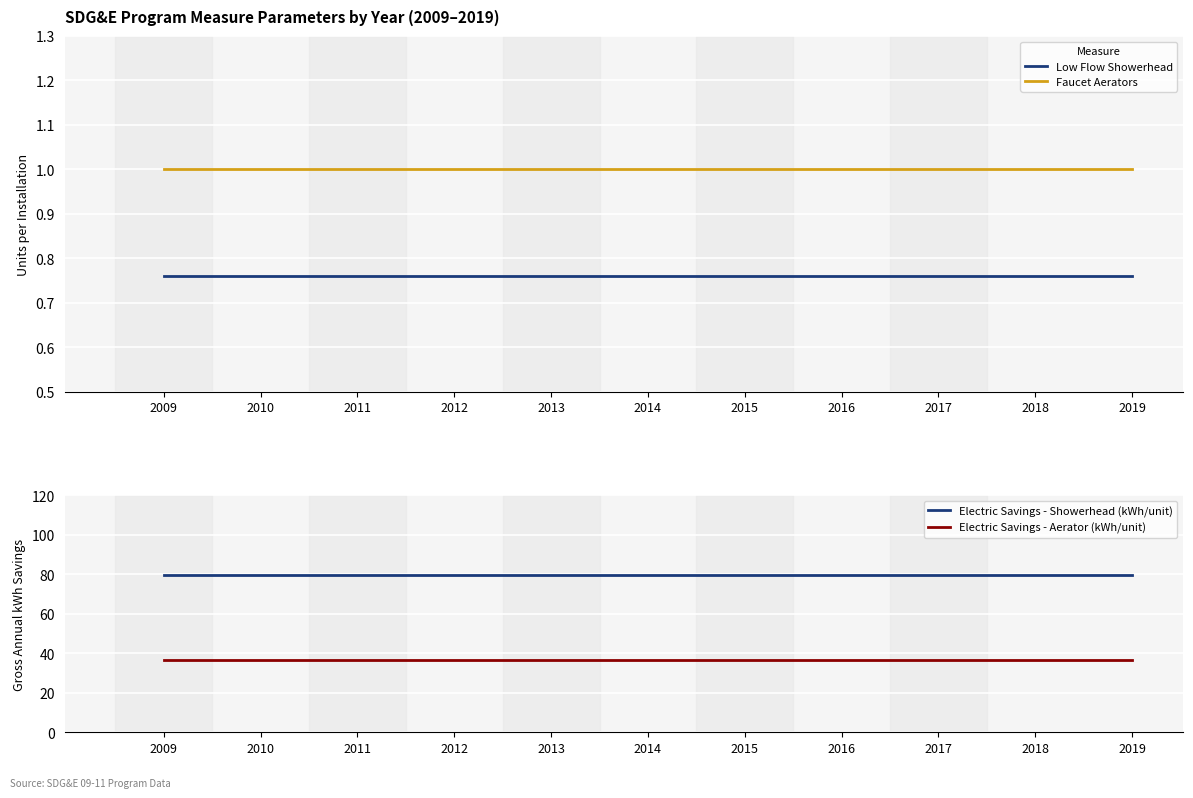

True or false: Electric Savings - Aerator (kWh/unit) and Faucet Aerators cross at least once.

False